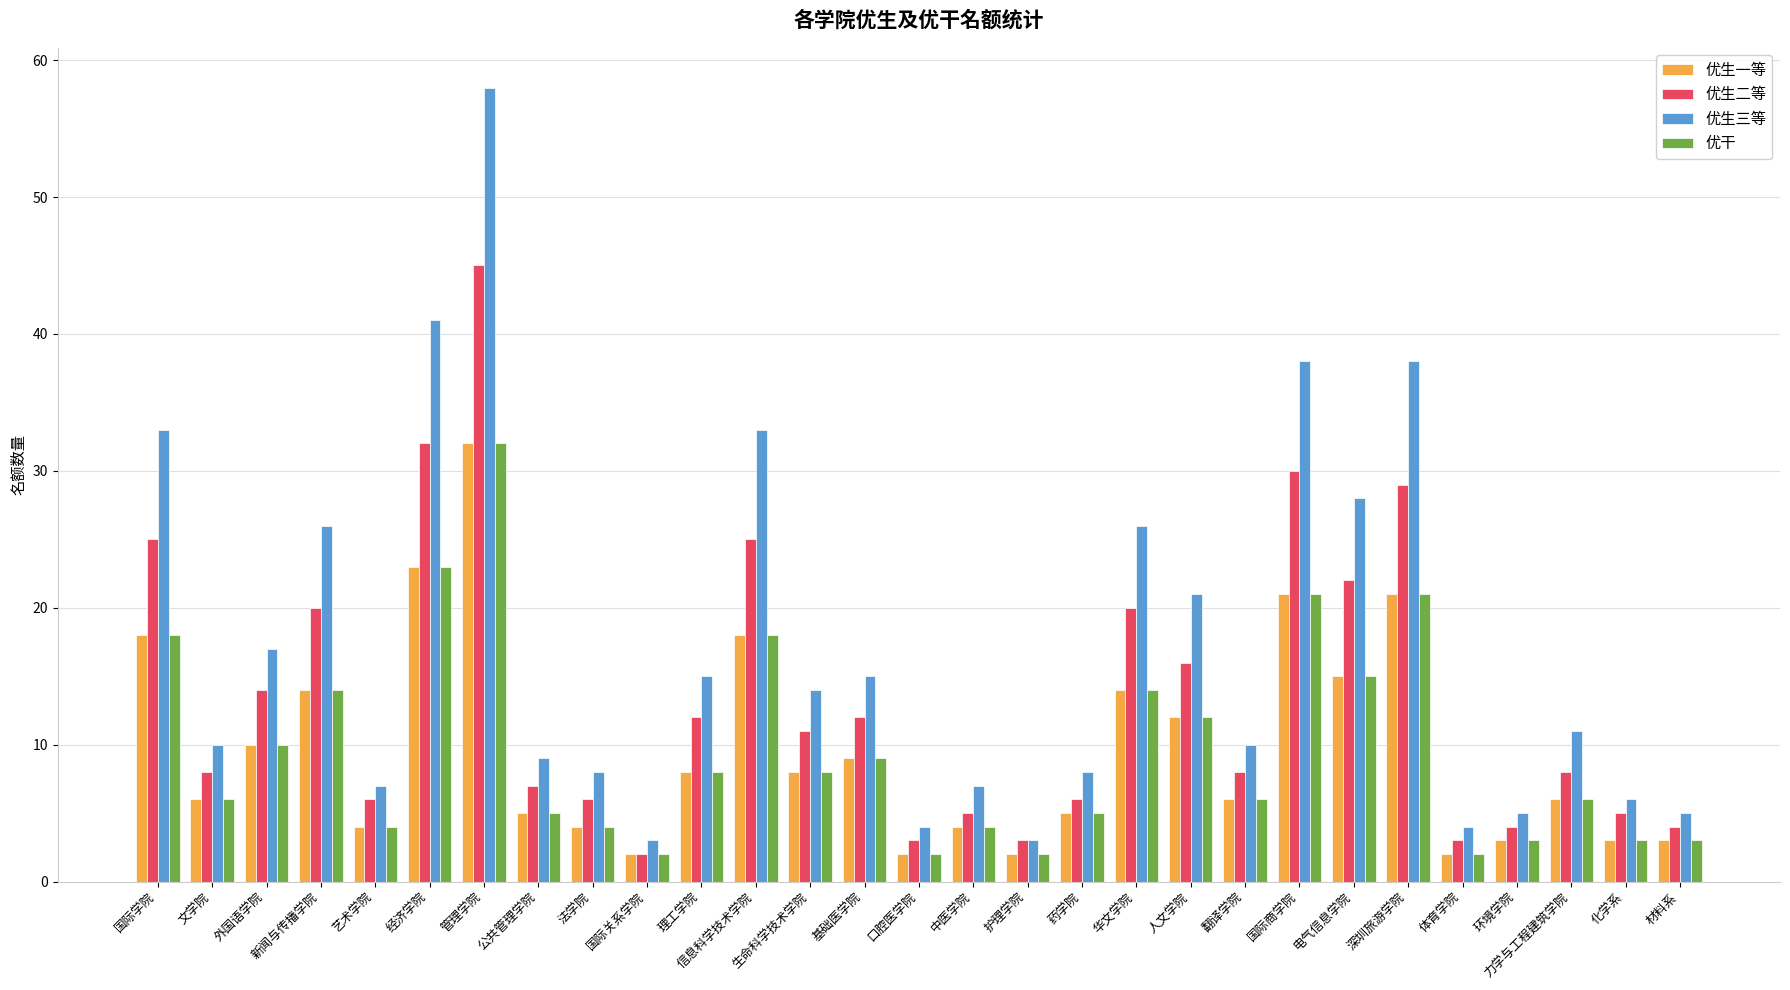

The value of 优生二等 at 化学系 is 7. True or false?

False